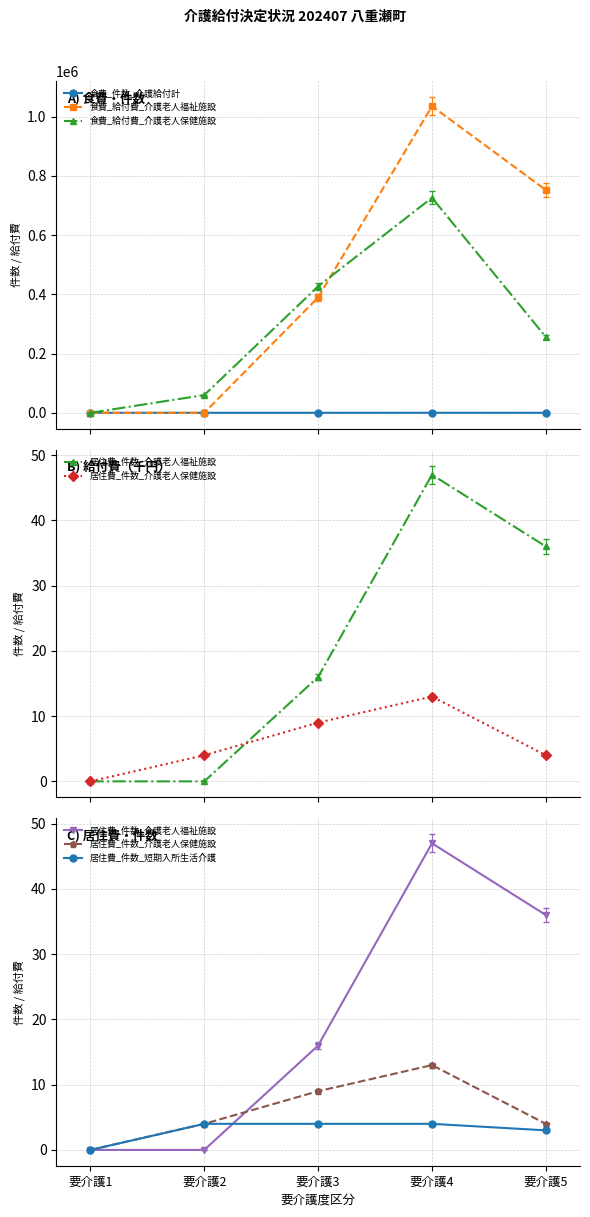

Reading left to right, transcribe all the data shown in this chart.

食費_件数_介護給付計: 要介護1=1	要介護2=7	要介護3=37	要介護4=87	要介護5=53
食費_給付費_介護老人福祉施設: 要介護1=0	要介護2=0	要介護3=389665	要介護4=1035865	要介護5=752605
食費_給付費_介護老人保健施設: 要介護1=0	要介護2=59985	要介護3=427310	要介護4=726365	要介護5=256060
居住費_件数_介護老人福祉施設: 要介護1=0	要介護2=0	要介護3=16	要介護4=47	要介護5=36
居住費_件数_介護老人保健施設: 要介護1=0	要介護2=4	要介護3=9	要介護4=13	要介護5=4
居住費_件数_短期入所生活介護: 要介護1=0	要介護2=4	要介護3=4	要介護4=4	要介護5=3